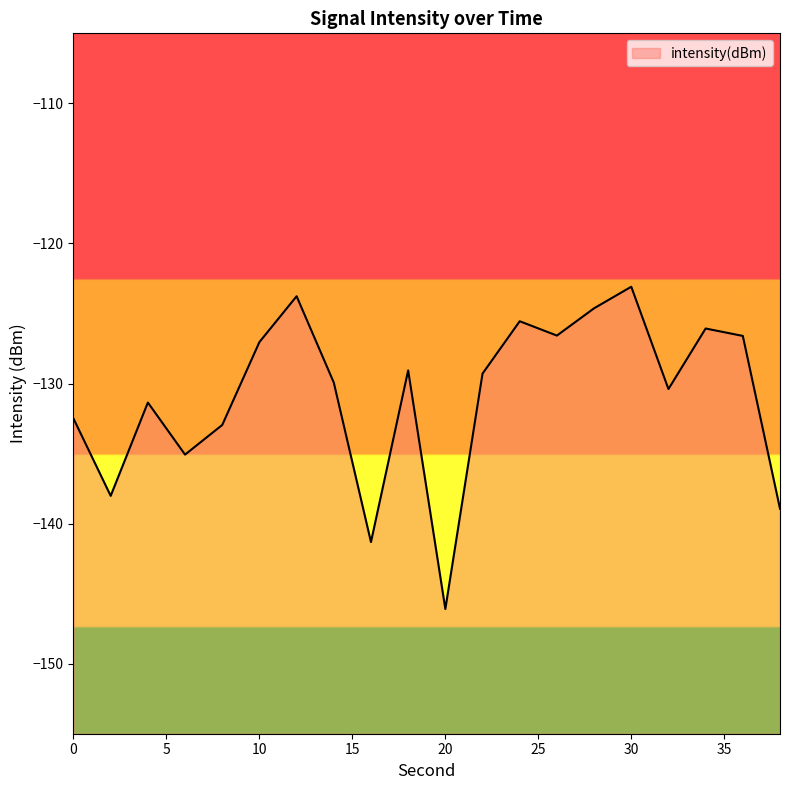

How many interior local valleys (lower than both neighbors) does the data have?

6